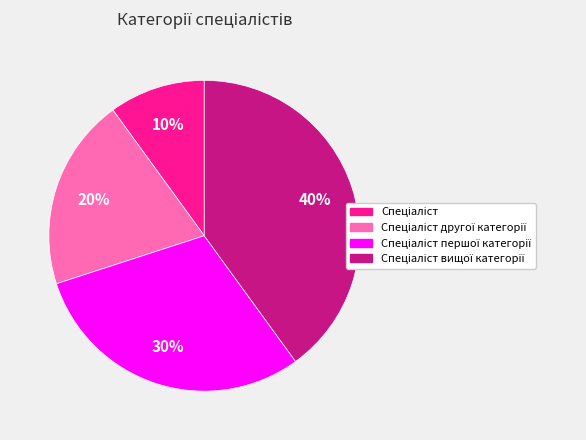

To the nearest percent, what is the average slice percentage?

25%